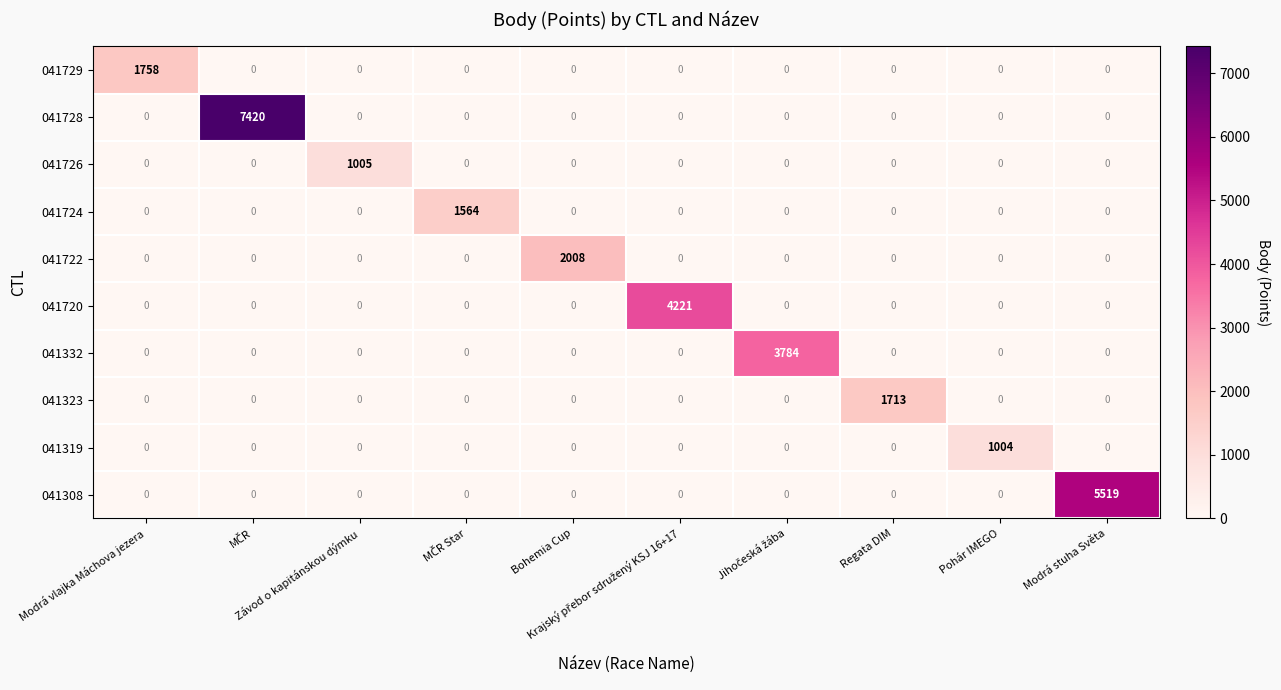

Rank the series by their maximum value, from lowest to highest.

041319, 041726, 041724, 041323, 041729, 041722, 041332, 041720, 041308, 041728